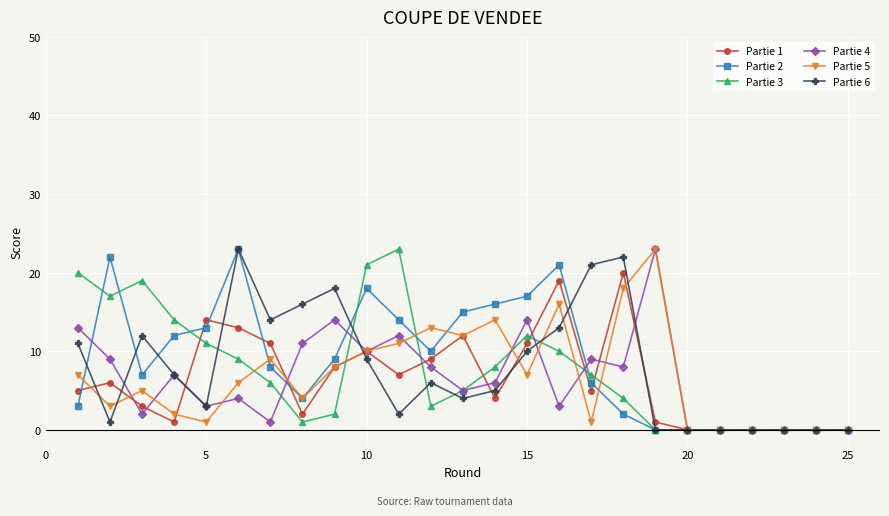

True or false: Partie 5 has more than 1 interior local peaks.

True